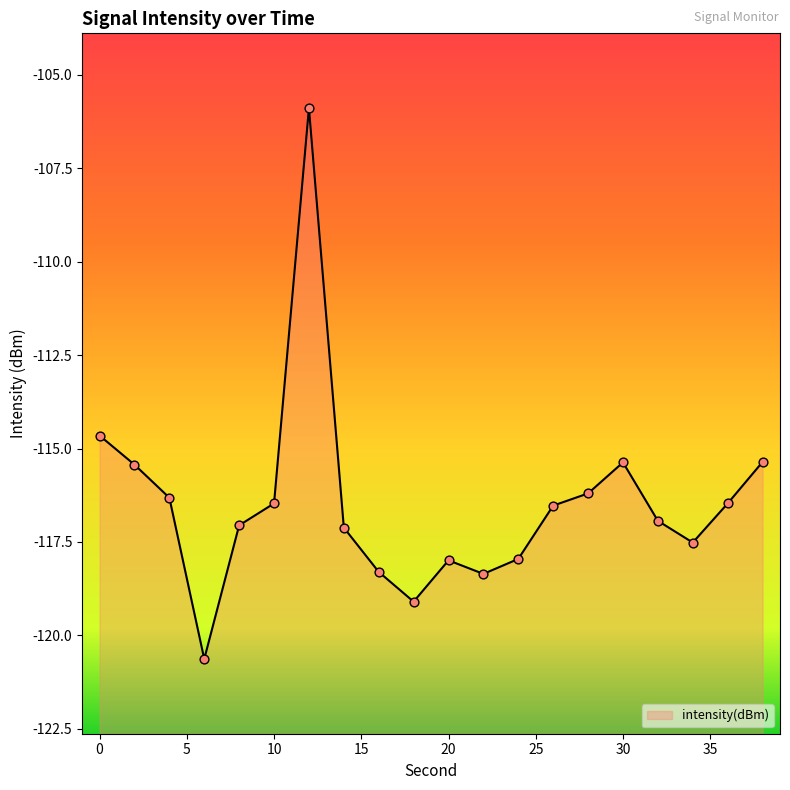

Between 38 and 2, which is larger?

38